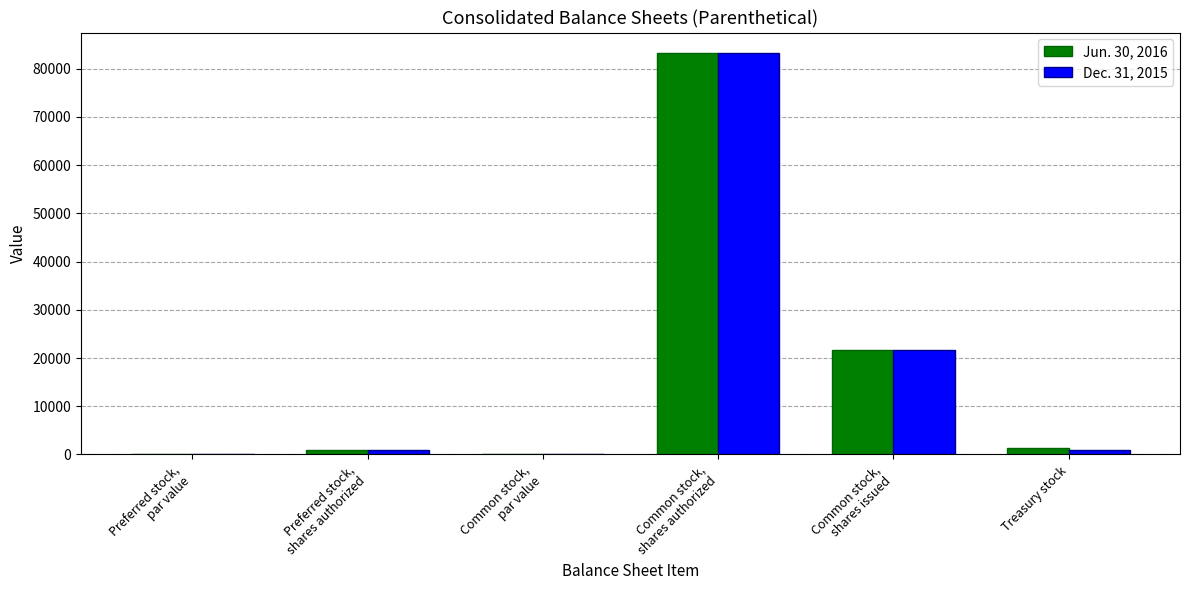

What is the highest value of the Dec. 31, 2015 series?

83333.0